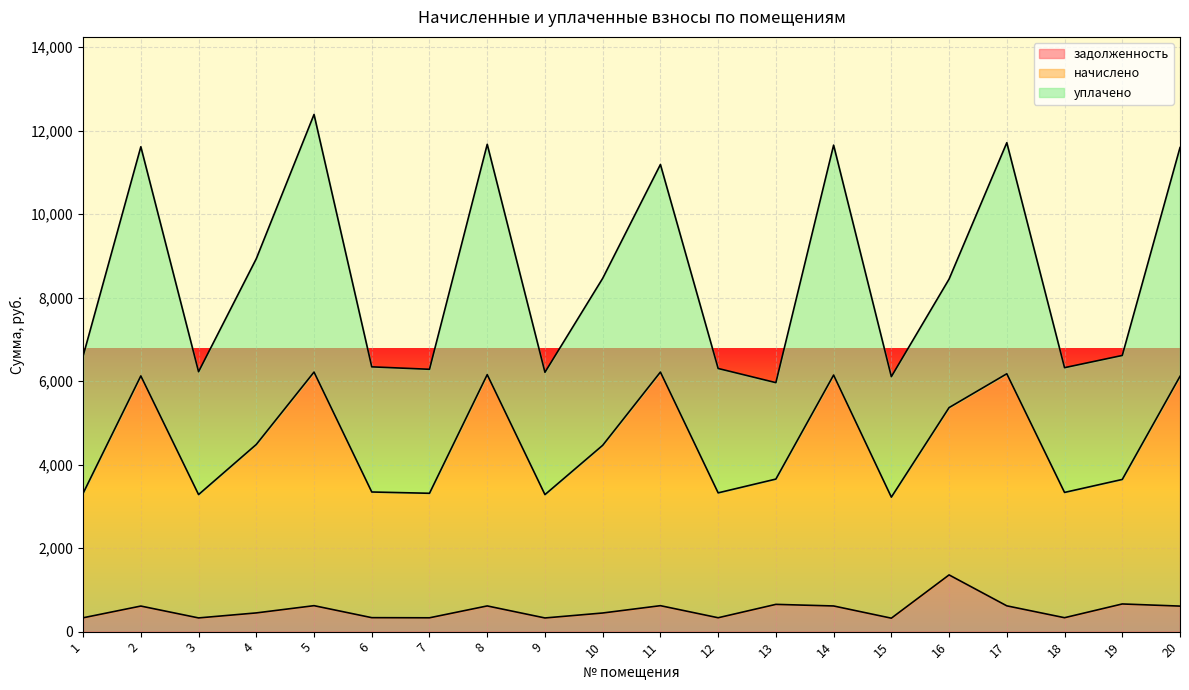

Where is начислено nearest to the value 9176?

4